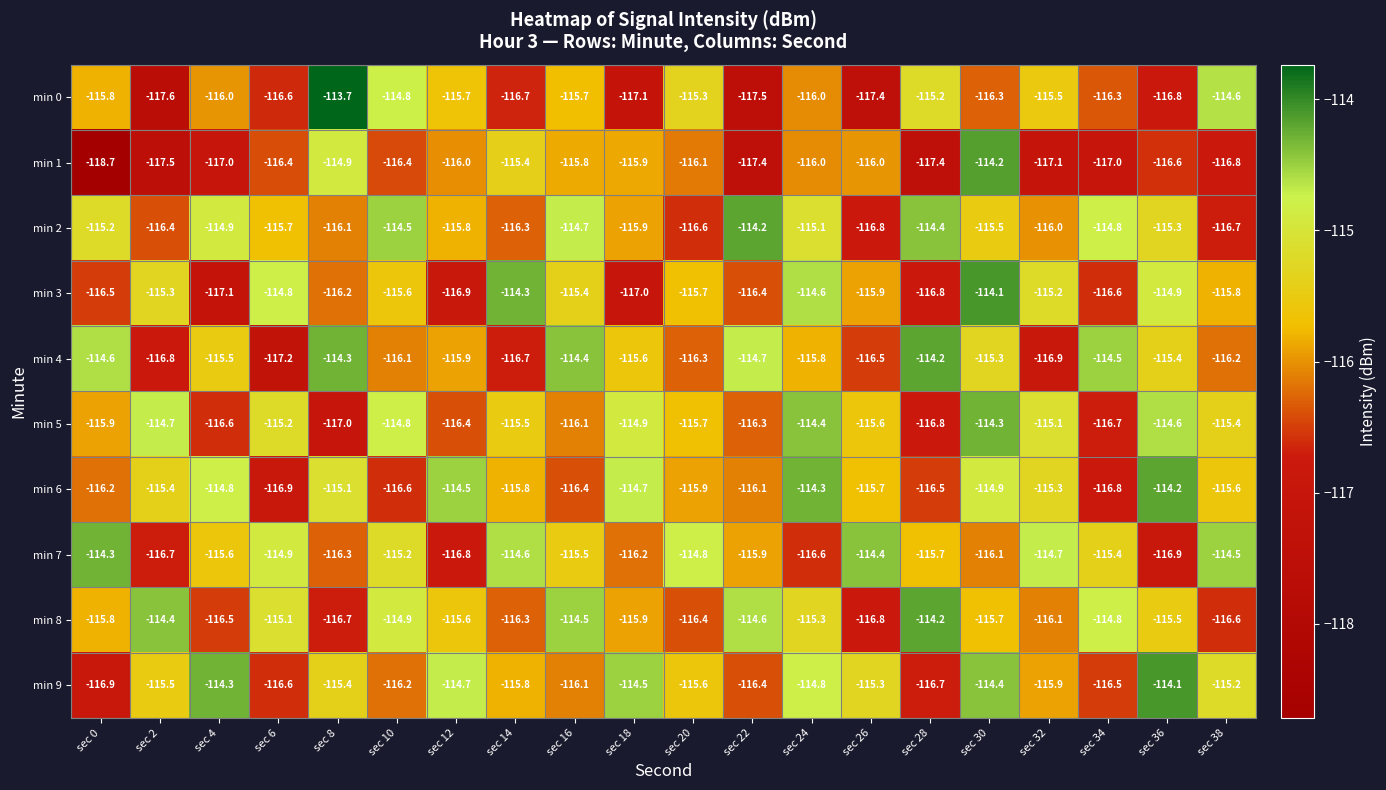

What is the greatest value displayed?

-113.7